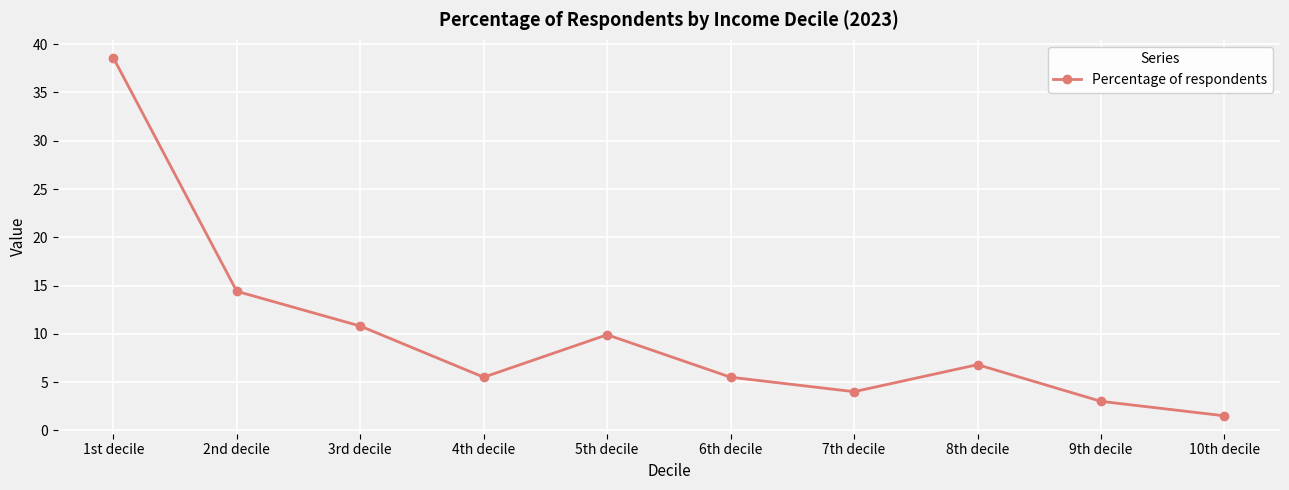

At which category does the data reach its first local valley?

4th decile